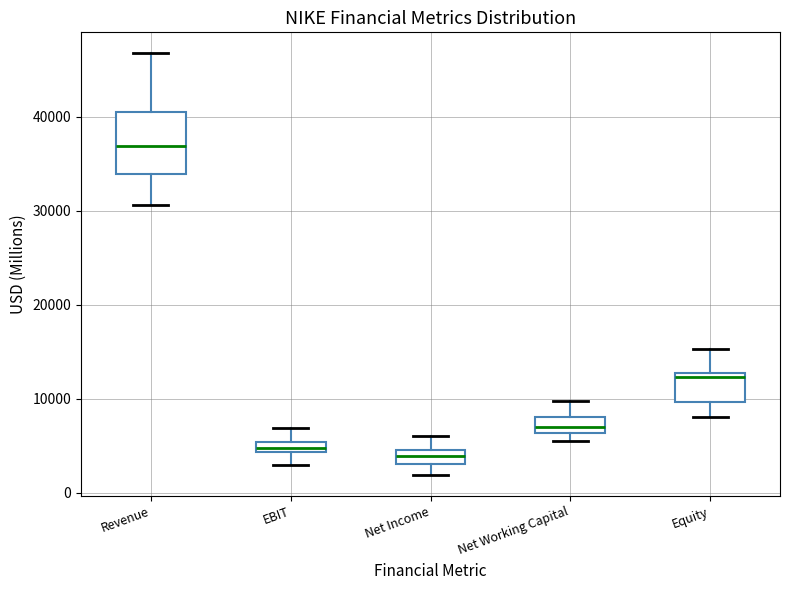

Comparing the boxes themselves (not the whiskers), which one is the tallest?

Revenue